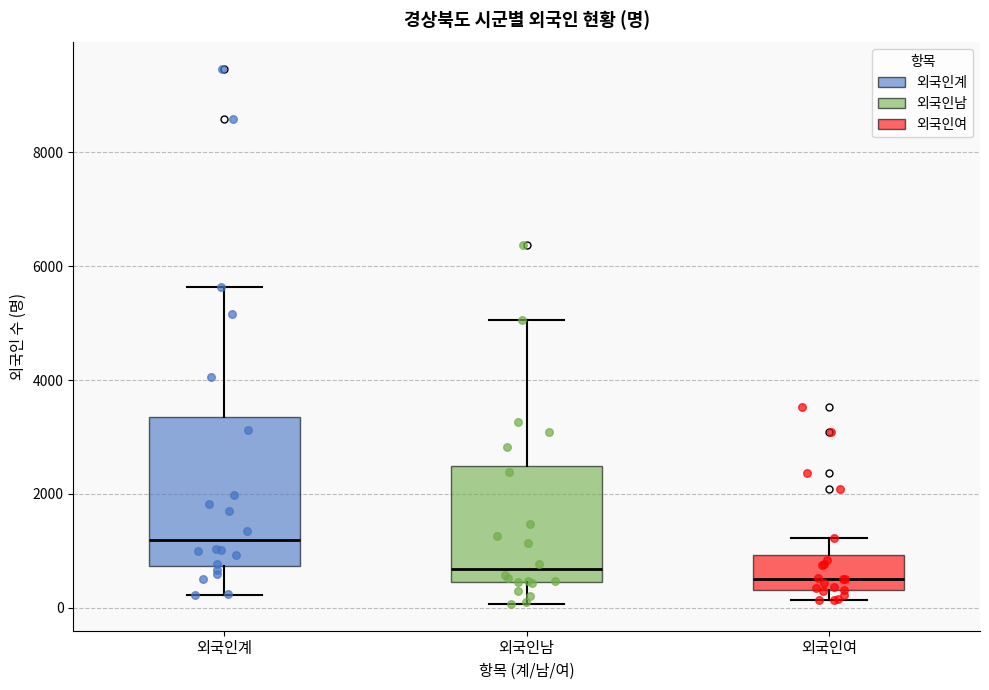

Comparing the boxes themselves (not the whiskers), which one is the tallest?

외국인계